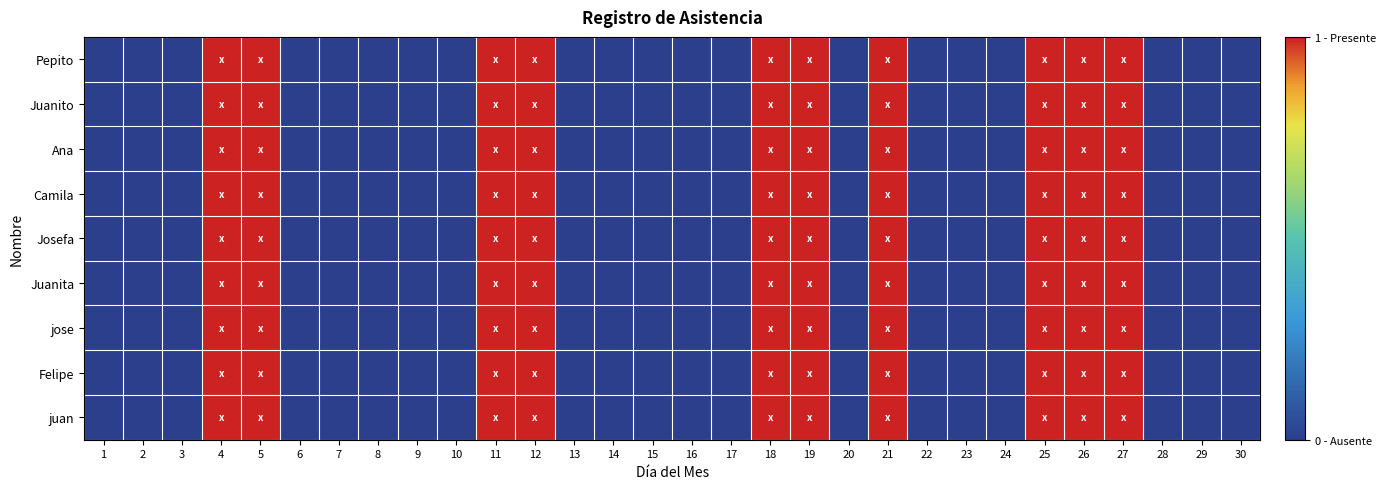

At which category is the sum across all series the highest?

4